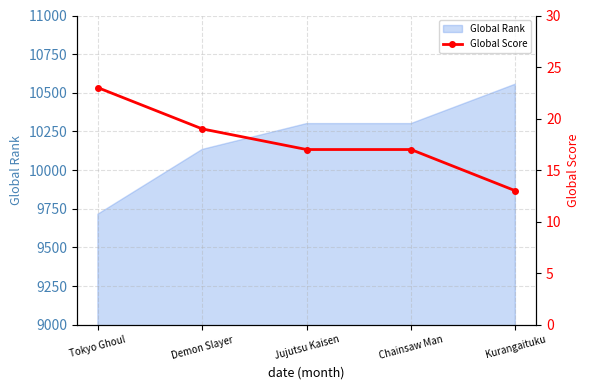

The value of Global Rank at Tokyo Ghoul is 9715. True or false?

True